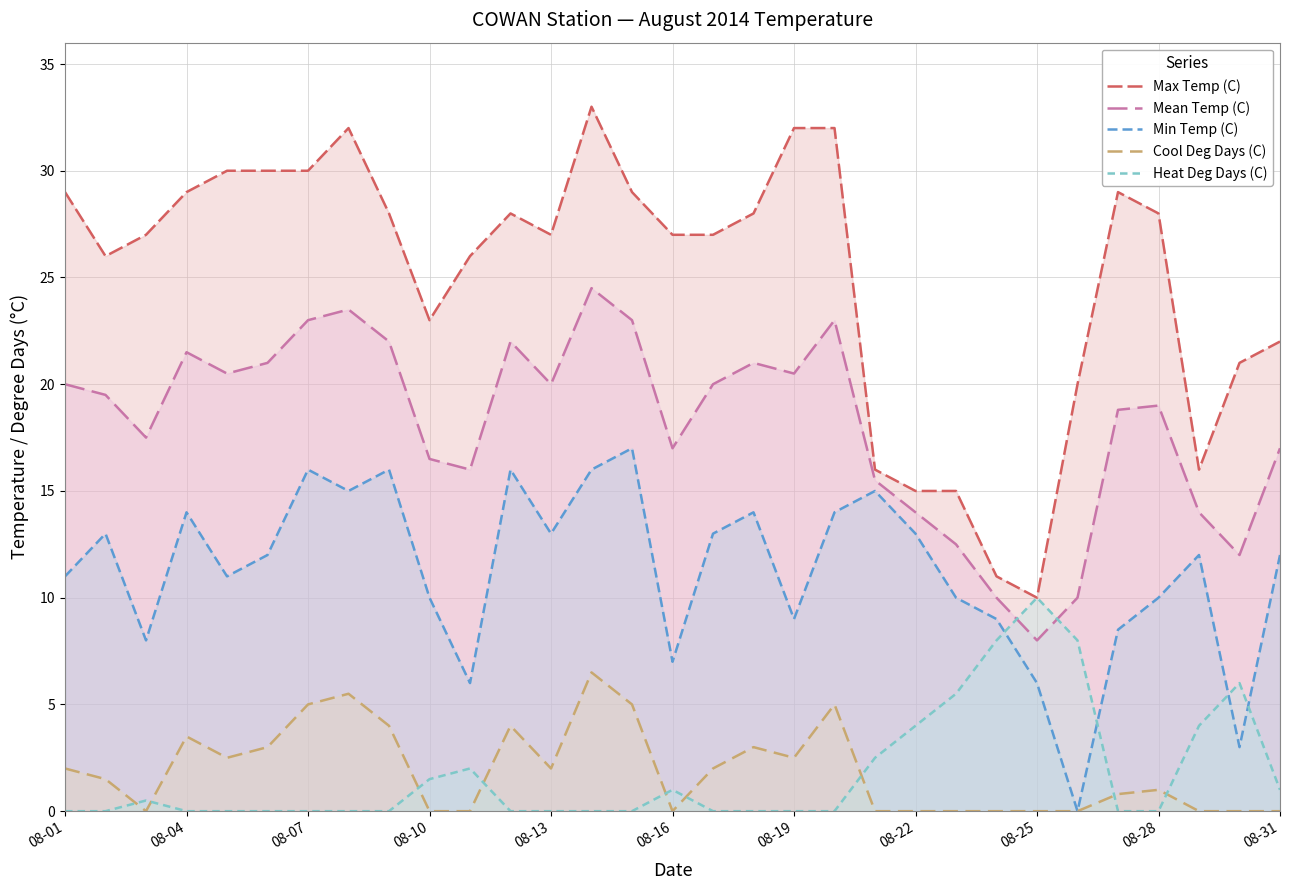

What is the total value across all series at 08-16?

52.0